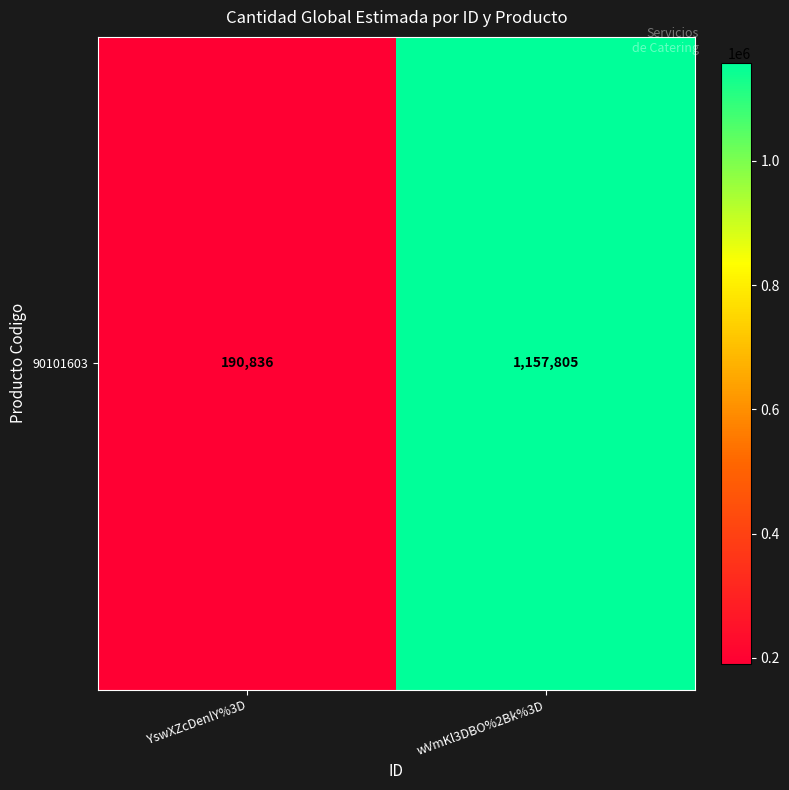

Reading left to right, what are all the values shown in this chart?

YswXZcDenlY%3D=190836	wVmKl3DBO%2Bk%3D=1157805